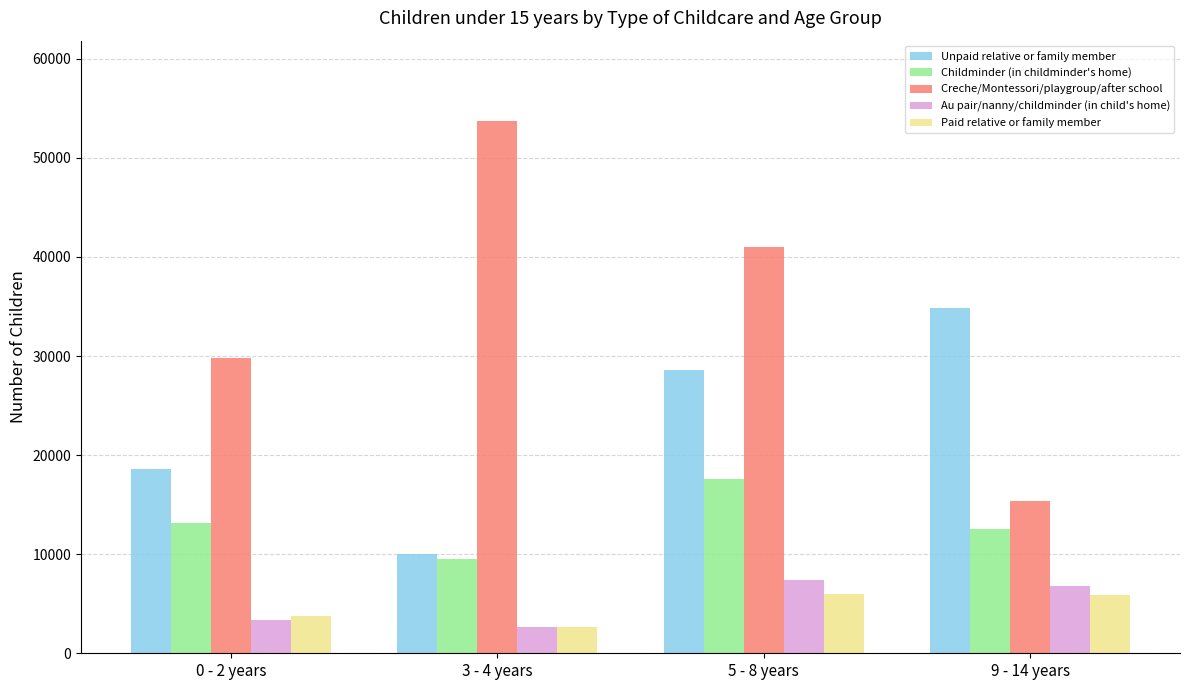

At which category is the sum across all series the highest?

5 - 8 years